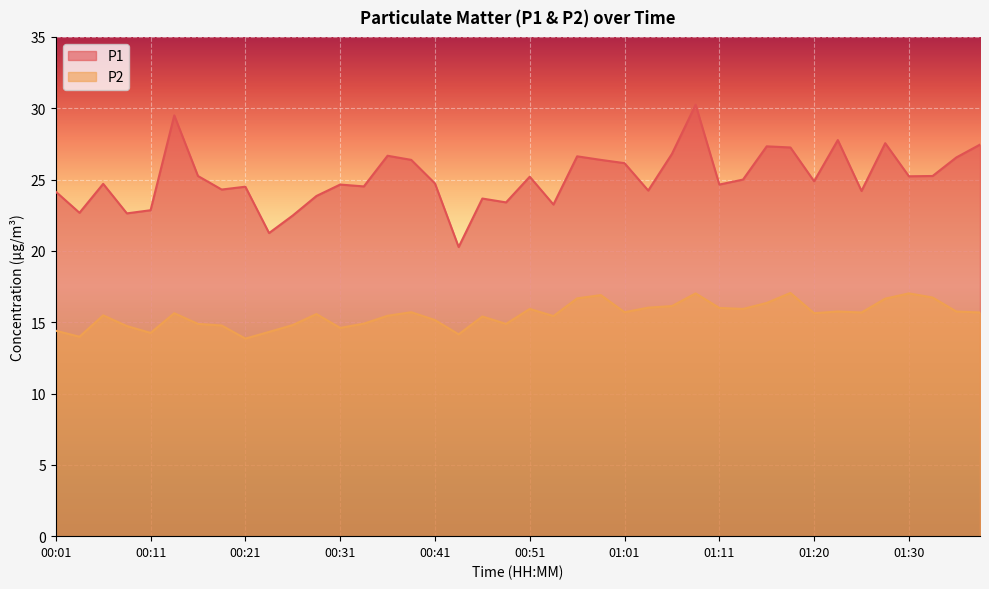

At which category does P2 reach its first local valley?

00:03